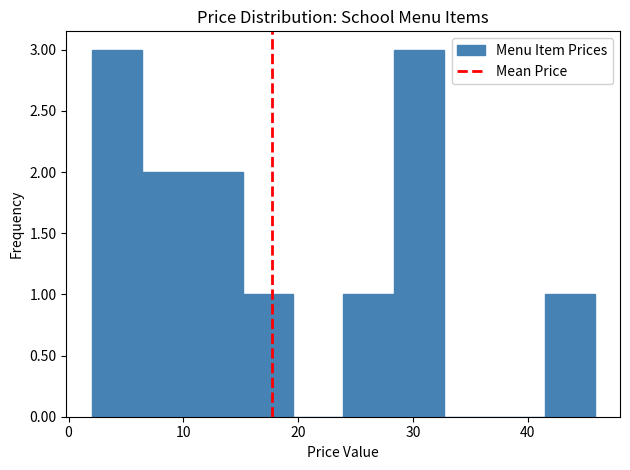

Reading left to right, transcribe this chart: for each bar, give the range it covers on the x-axis and its height. Neither the bar edges nor the heights are printed on the chart, so give them approximately, as read against the axes.

2 to 6: 3
6 to 11: 2
11 to 15: 2
15 to 20: 1
20 to 24: 0
24 to 28: 1
28 to 33: 3
33 to 37: 0
37 to 41: 0
41 to 46: 1